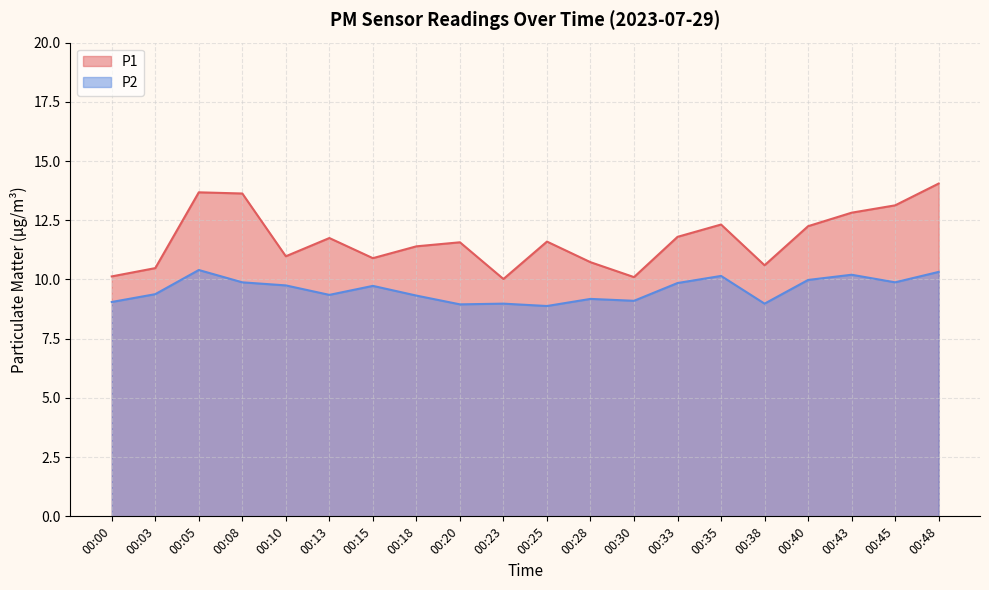

Reading left to right, transcribe all the data shown in this chart.

P1: 10.1	10.5	13.7	13.6	11.0	11.8	10.9	11.4	11.6	10.0	11.6	10.7	10.1	11.8	12.3	10.6	12.2	12.8	13.1	14.1
P2: 9.1	9.4	10.4	9.9	9.8	9.3	9.7	9.3	8.9	9.0	8.9	9.2	9.1	9.8	10.2	9.0	10.0	10.2	9.9	10.3